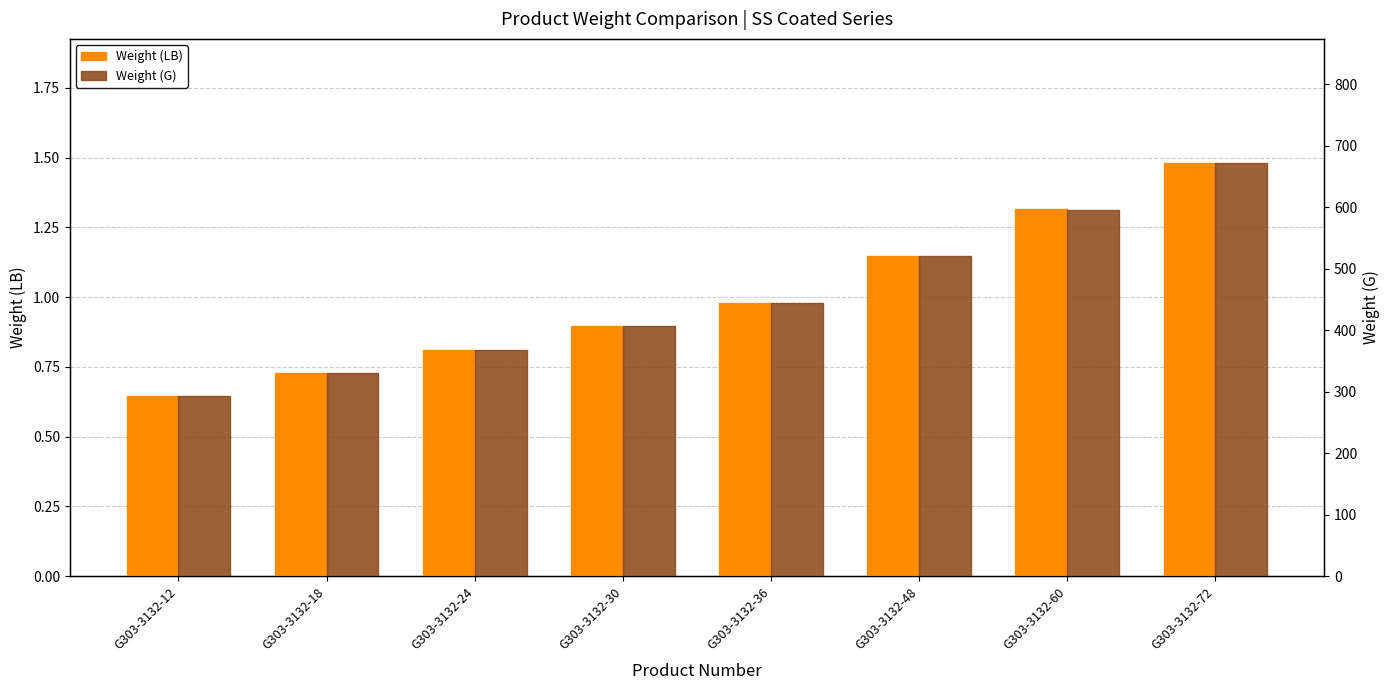

What is the minimum value shown in the chart?

0.6